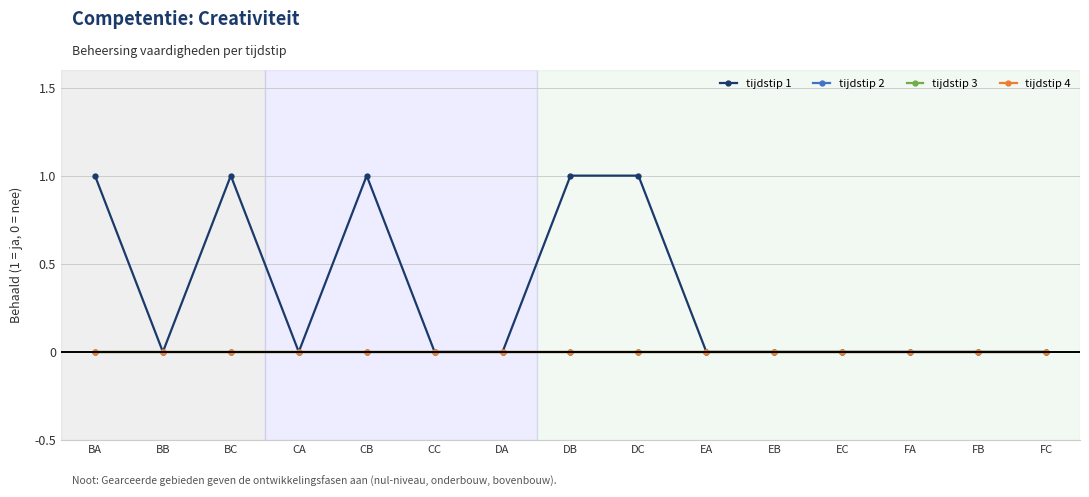

The value of tijdstip 3 at CC is 0. True or false?

True